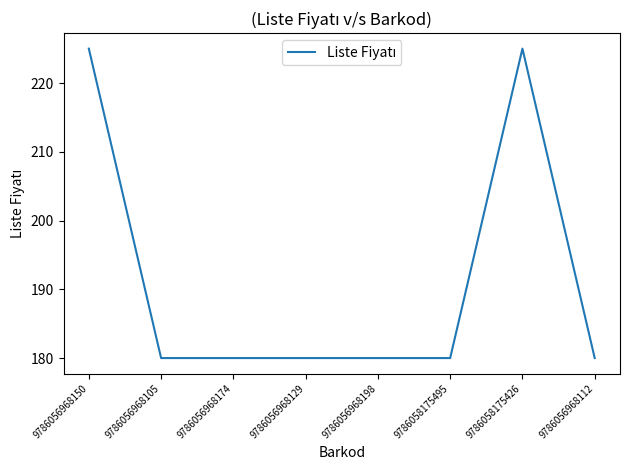

Approximately how many times larger is the value at 9786056968112 compared to 9786056968105?

1.0